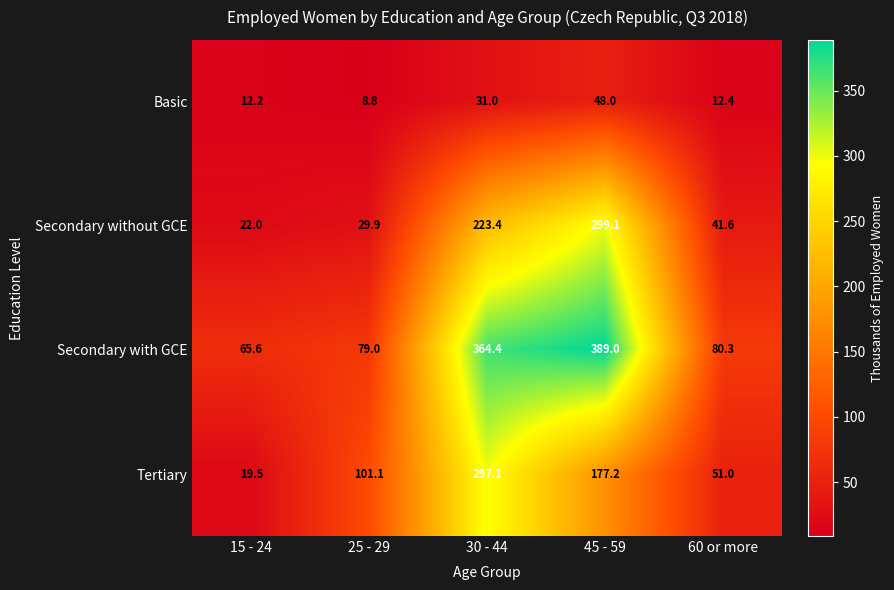

Which series changed the most between 15 - 24 and 45 - 59?

Secondary with GCE